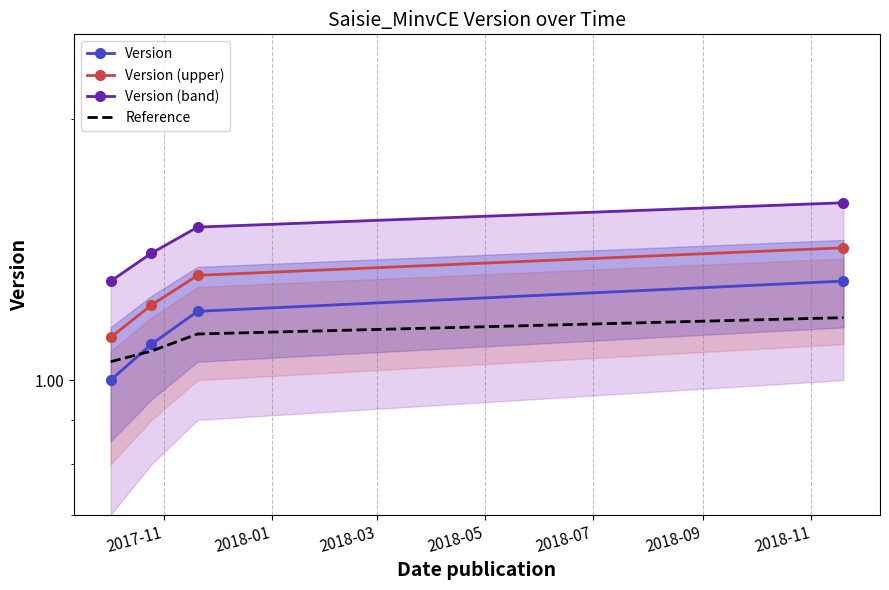

Is it true that Version equals 1.2 at 2018-03?

True